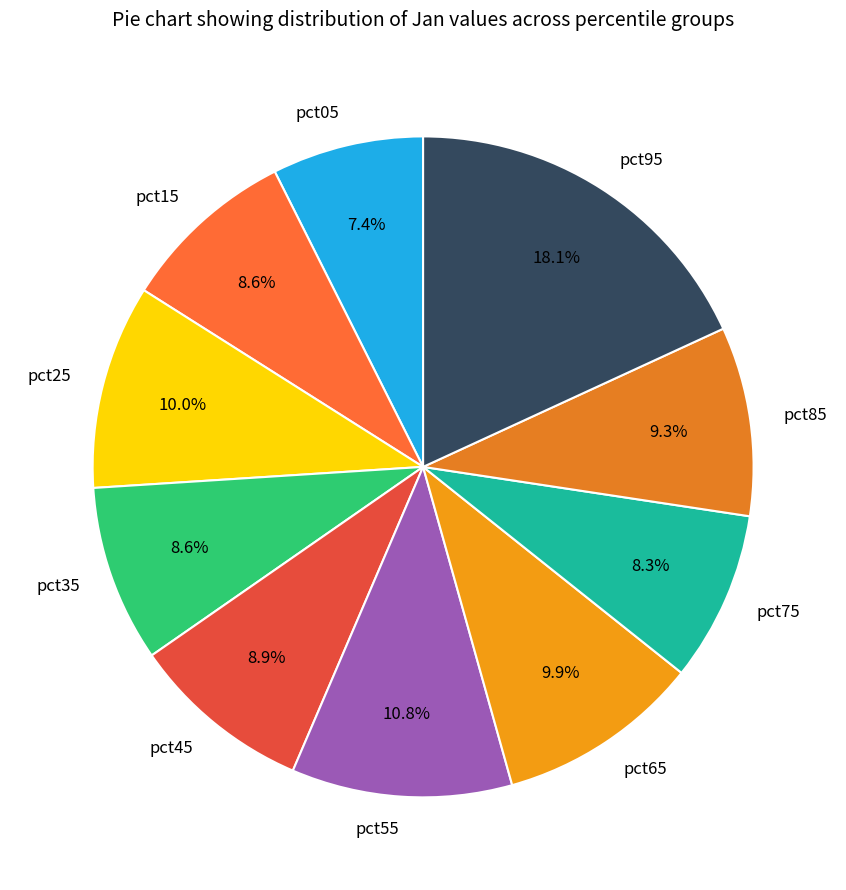

Does pct85 account for over 50% of the chart?

No